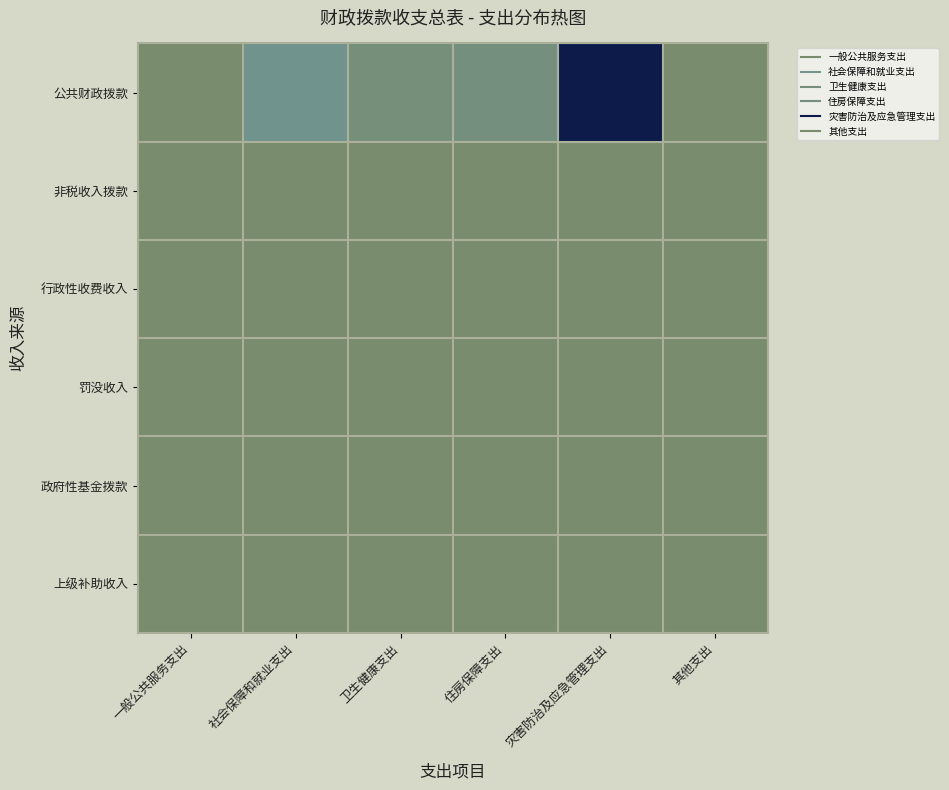

Reading left to right, extract all data points from this chart.

公共财政拨款: 一般公共服务支出=0	社会保障和就业支出=143138	卫生健康支出=63622	住房保障支出=77446	灾害防治及应急管理支出=1119442	其他支出=0
非税收入拨款: 一般公共服务支出=0	社会保障和就业支出=0	卫生健康支出=0	住房保障支出=0	灾害防治及应急管理支出=0	其他支出=0
行政性收费收入: 一般公共服务支出=0	社会保障和就业支出=0	卫生健康支出=0	住房保障支出=0	灾害防治及应急管理支出=0	其他支出=0
罚没收入: 一般公共服务支出=0	社会保障和就业支出=0	卫生健康支出=0	住房保障支出=0	灾害防治及应急管理支出=0	其他支出=0
政府性基金拨款: 一般公共服务支出=0	社会保障和就业支出=0	卫生健康支出=0	住房保障支出=0	灾害防治及应急管理支出=0	其他支出=0
上级补助收入: 一般公共服务支出=0	社会保障和就业支出=0	卫生健康支出=0	住房保障支出=0	灾害防治及应急管理支出=0	其他支出=0